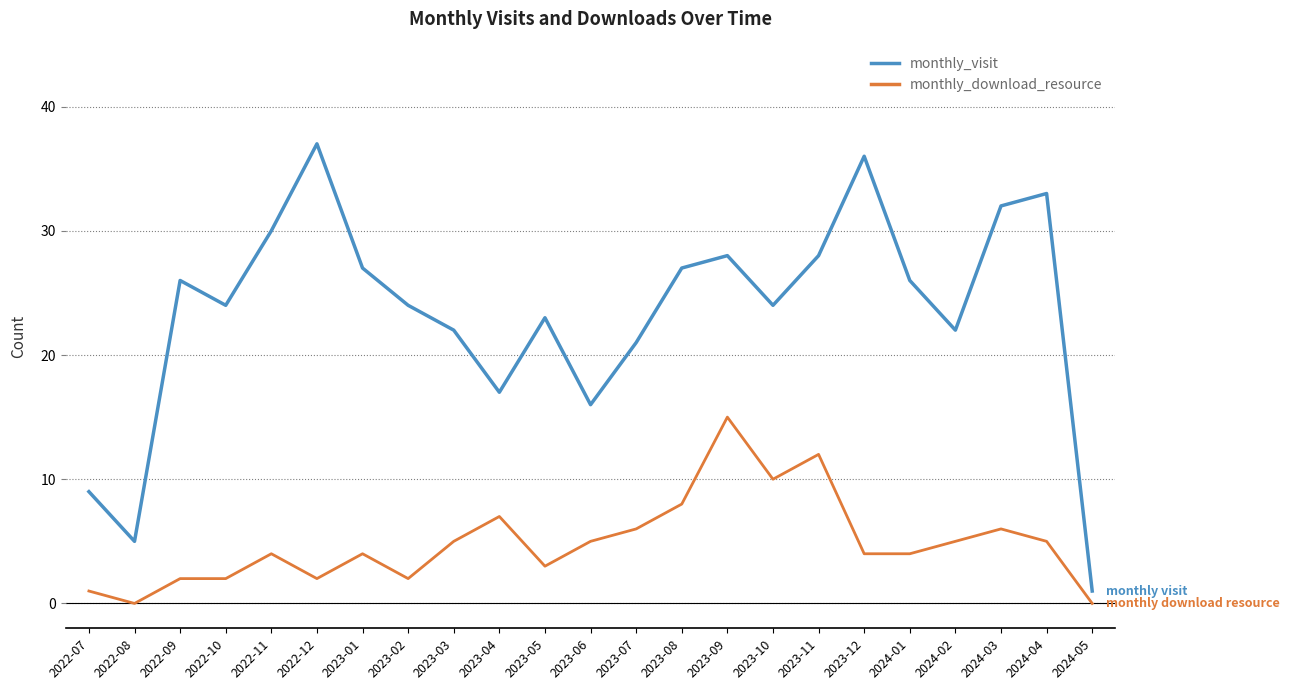

What position from the right is 2022-11?

19